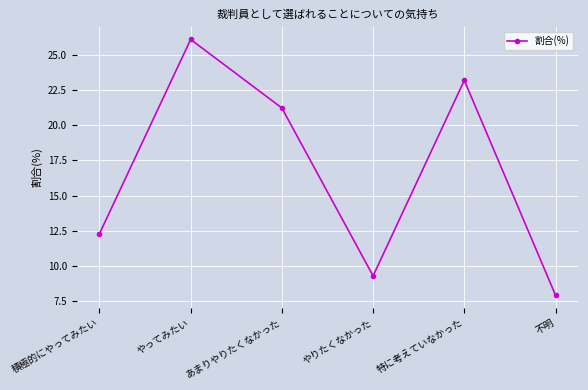

At which category does the data reach its first local valley?

やりたくなかった